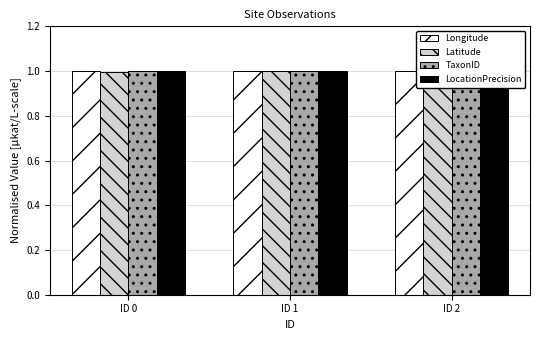

List the series in order of their peak value, highest first.

Longitude, Latitude, TaxonID, LocationPrecision